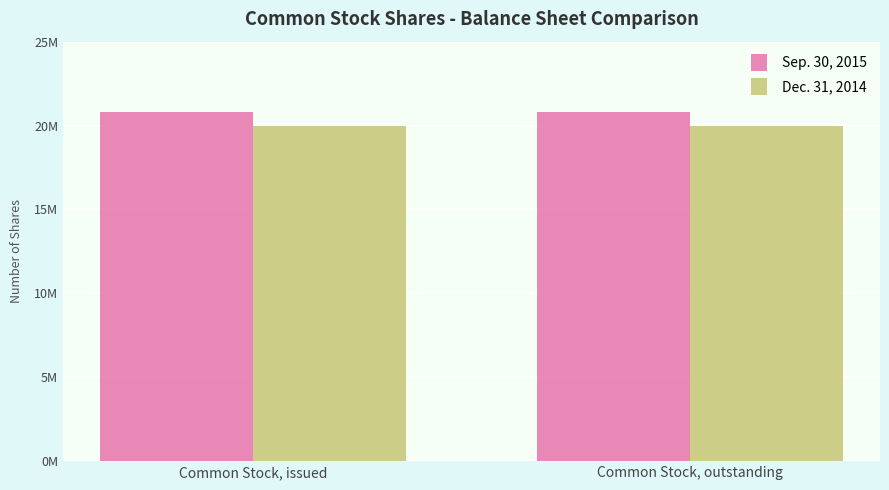

At how many categories does at least one series exceed 20069548?

2